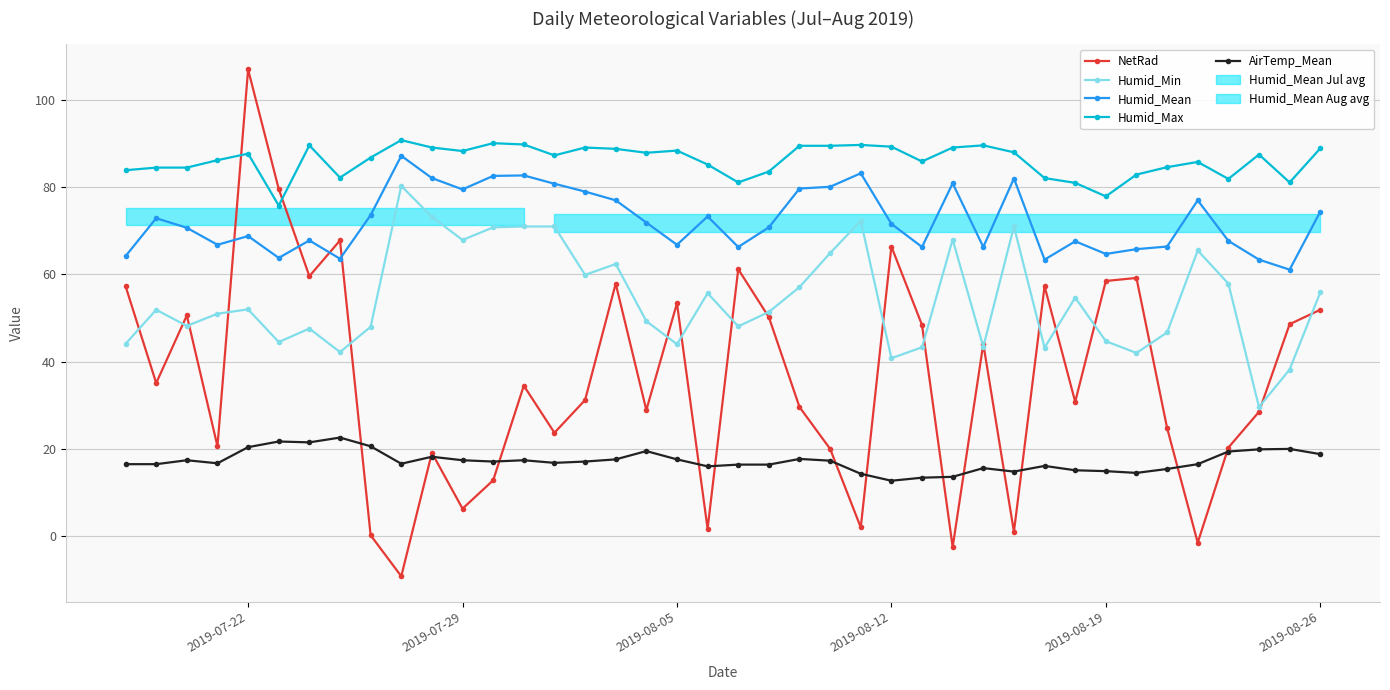

What is the average value of the Humid_Max series?

86.1